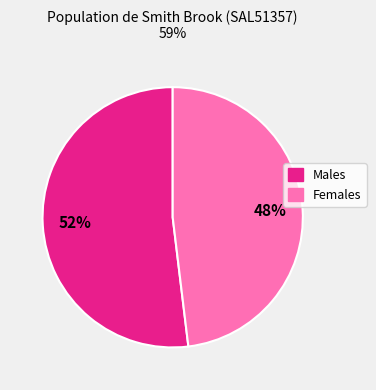

Between Males and Females, which is larger?

Males